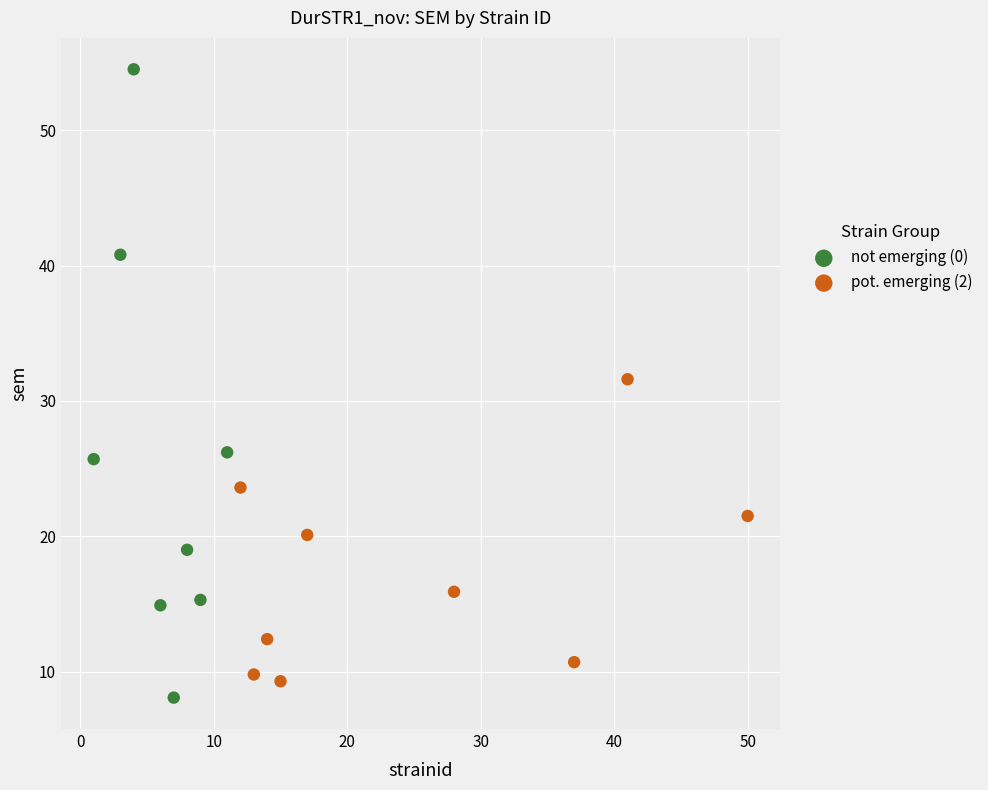

Which series reaches the maximum Y coordinate?

not emerging (0)